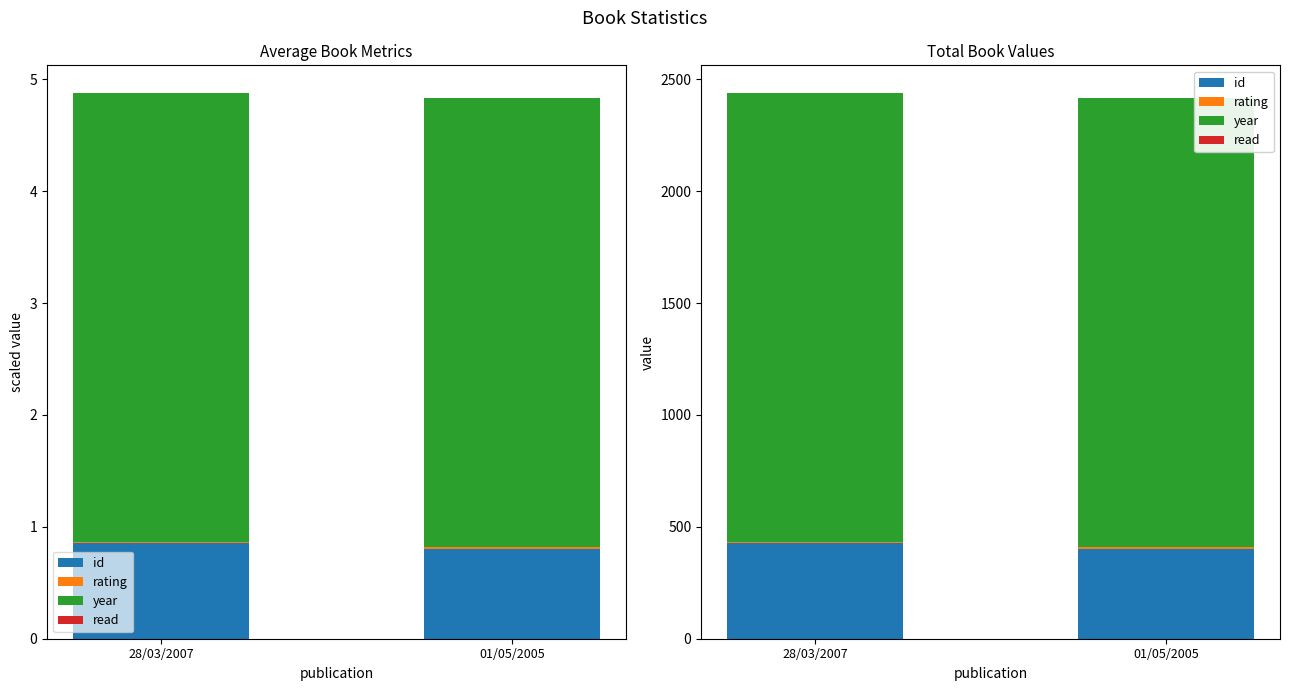

Which has a higher value, 01/05/2005 or 28/03/2007?

28/03/2007